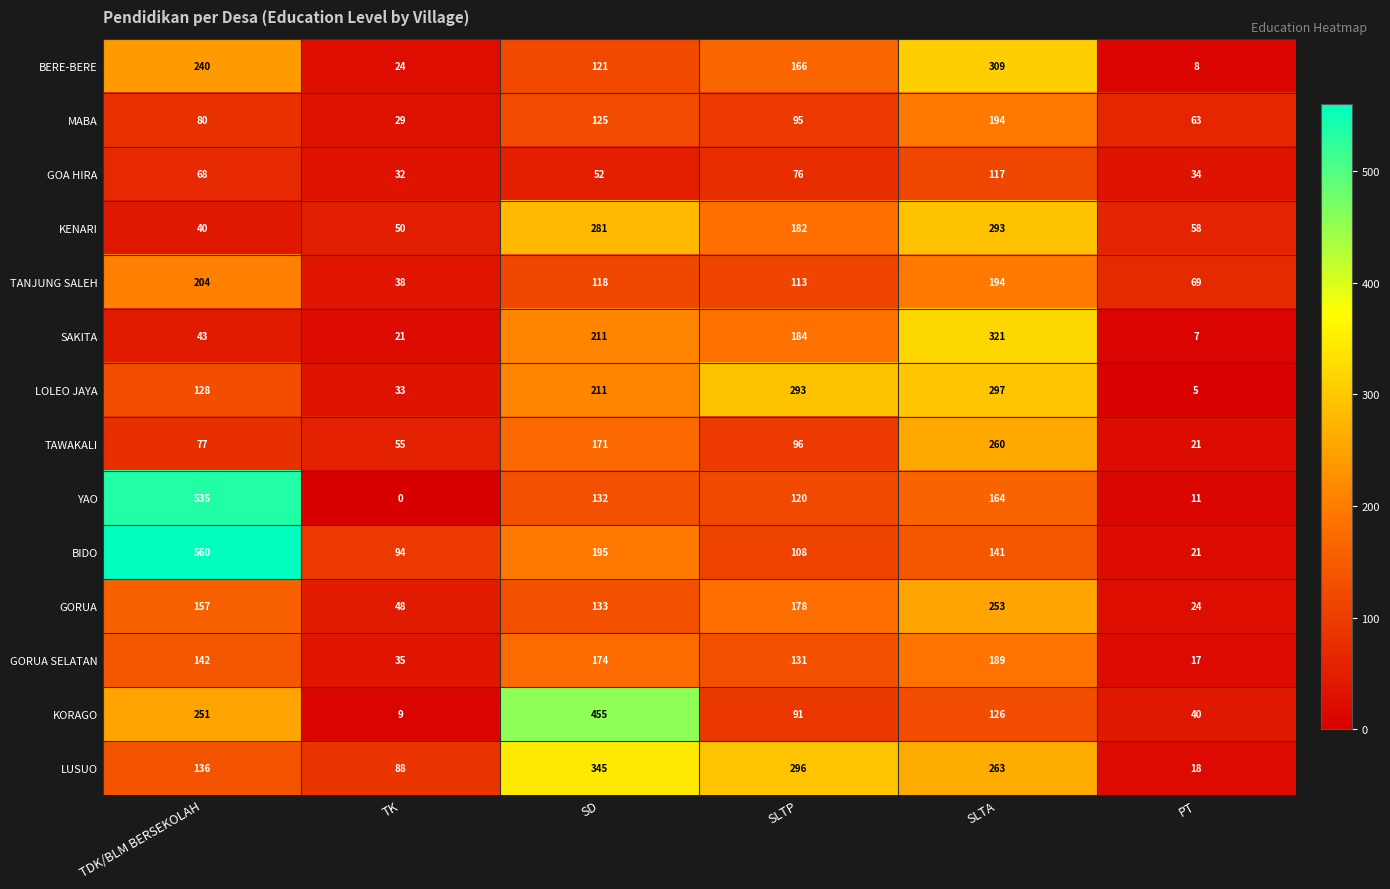

What value does the KENARI series have at SLTA?

293